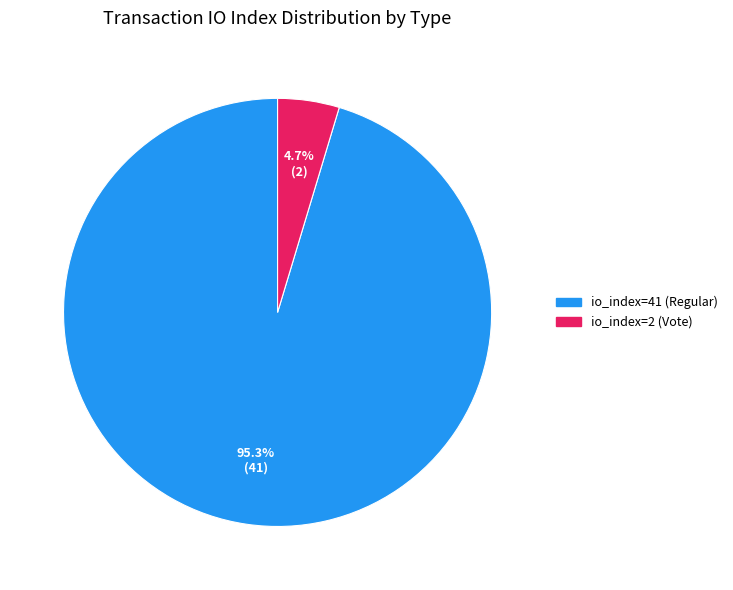

Count the number of slices in the pie.

2